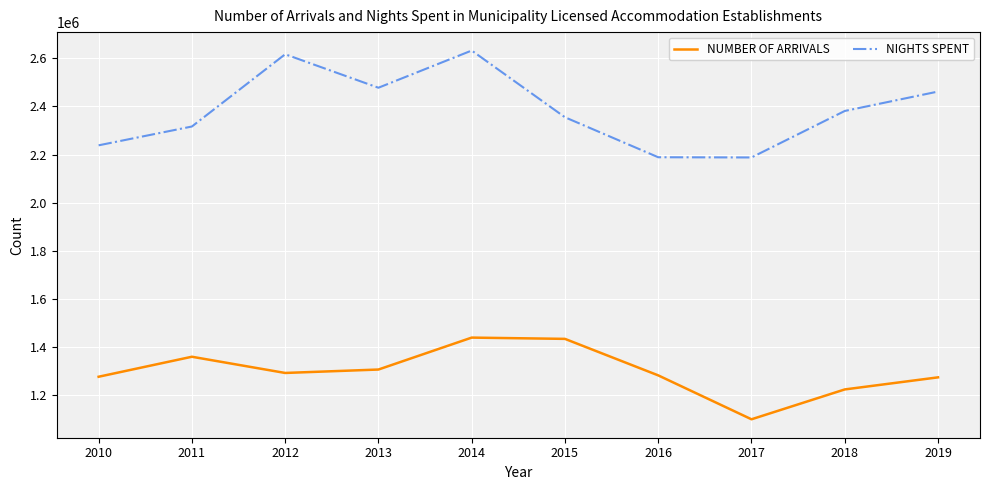

What is the difference between the highest and lowest values at 2014?

1193534